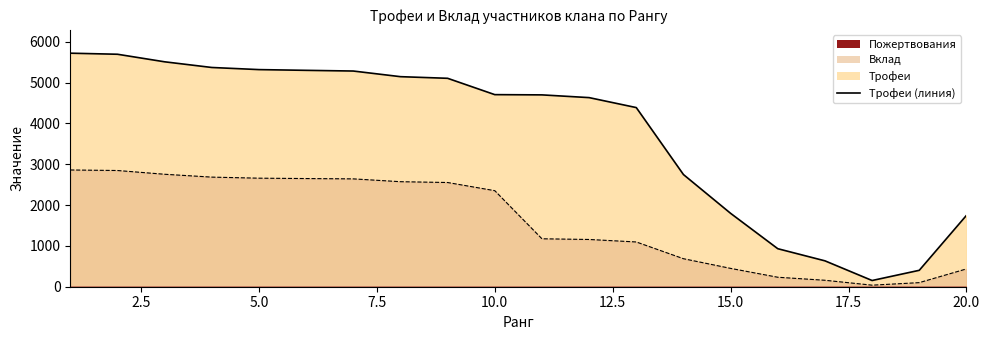

What is the approximate value of Вклад at 19, to the nearest 100?

100